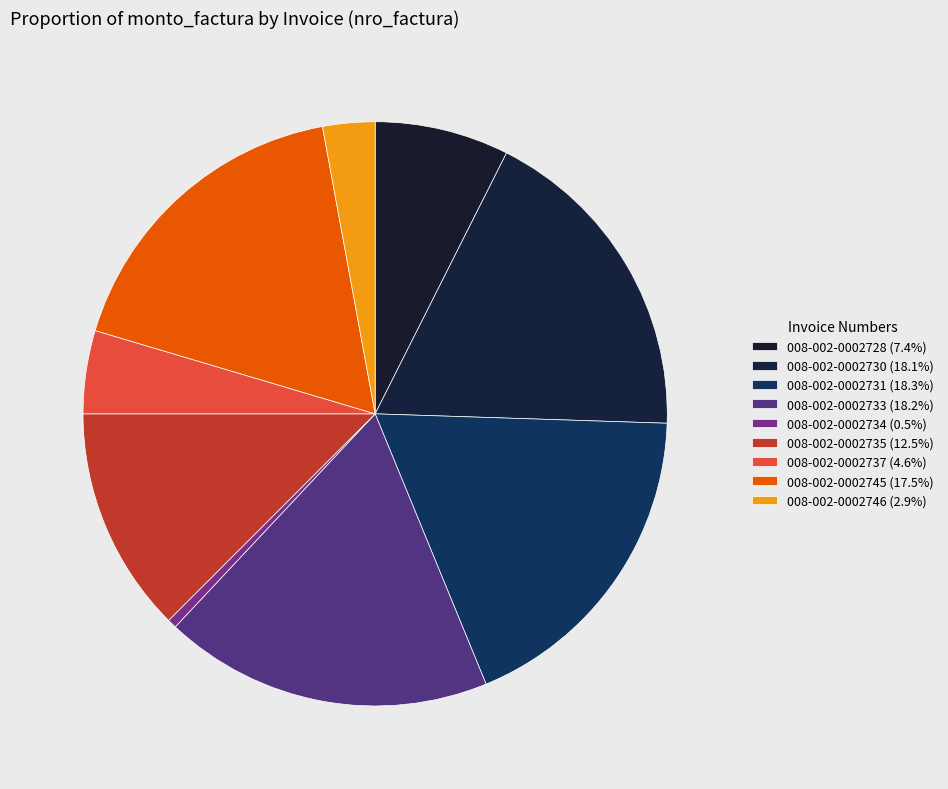

To the nearest percent, what portion does 008-002-0002737 represent?

5%